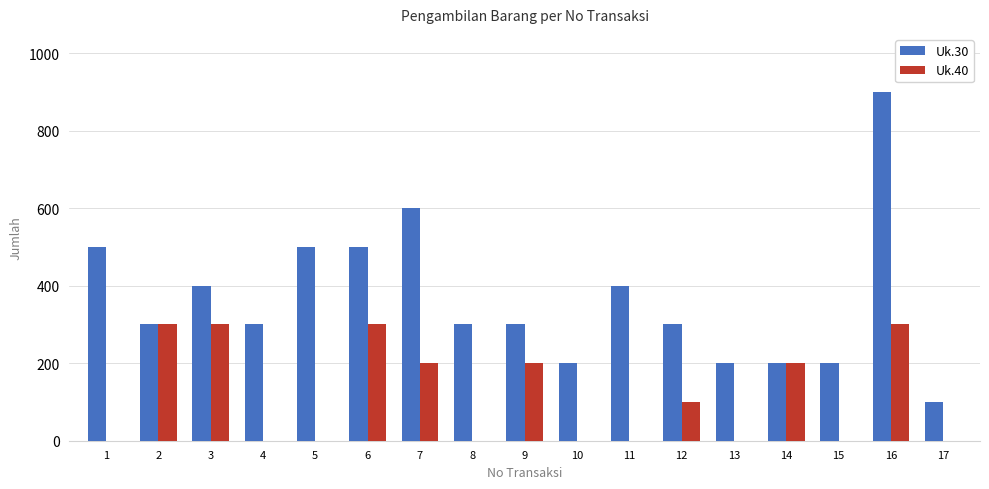

Does the chart contain stacked bars?

No